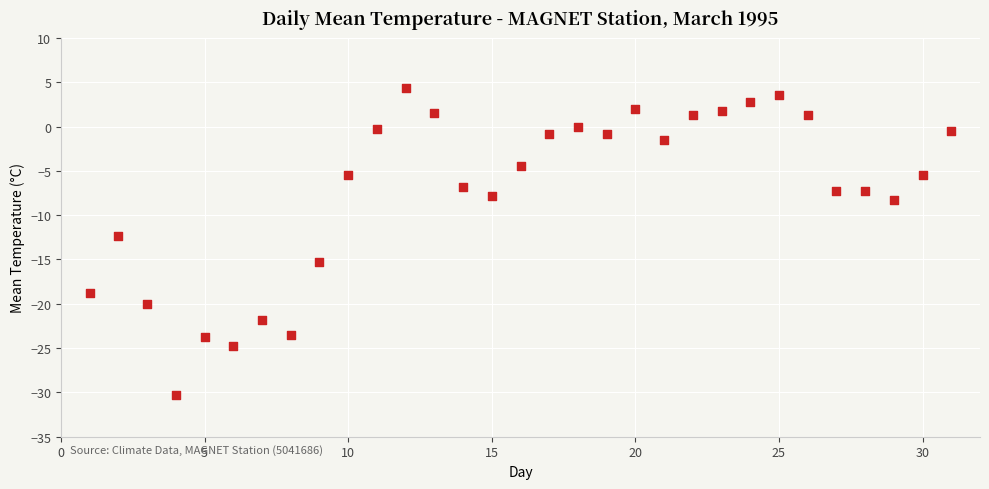

What Y value in the scatter plot is closest to -13?

-12.3